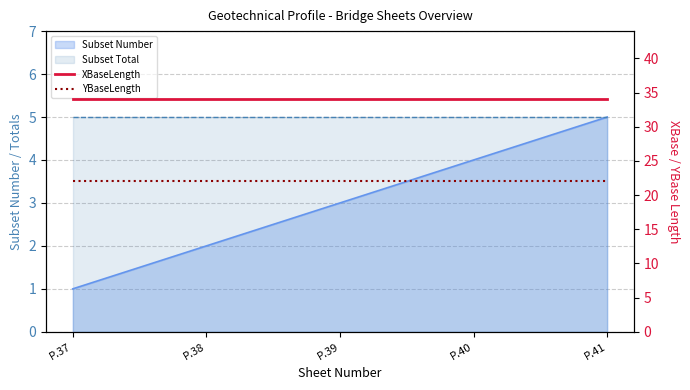

True or false: YBaseLength and XBaseLength intersect in this chart.

False